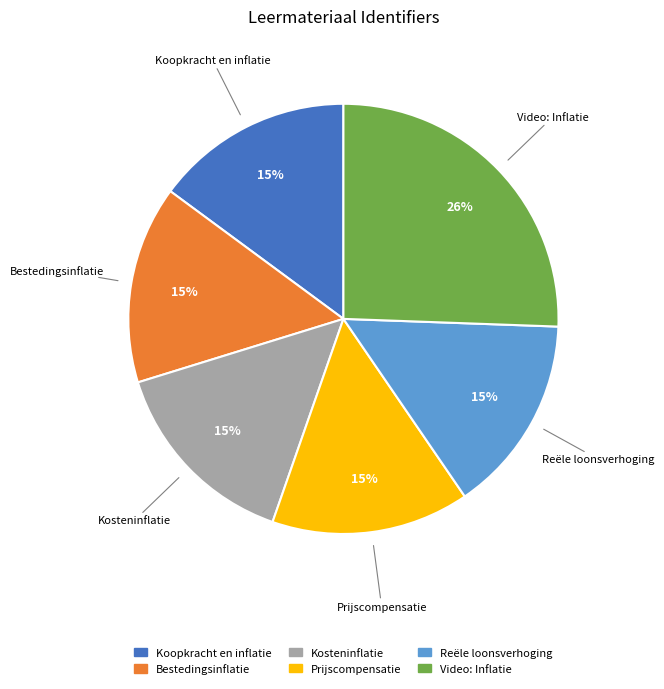

How many slices are in this pie chart?

6